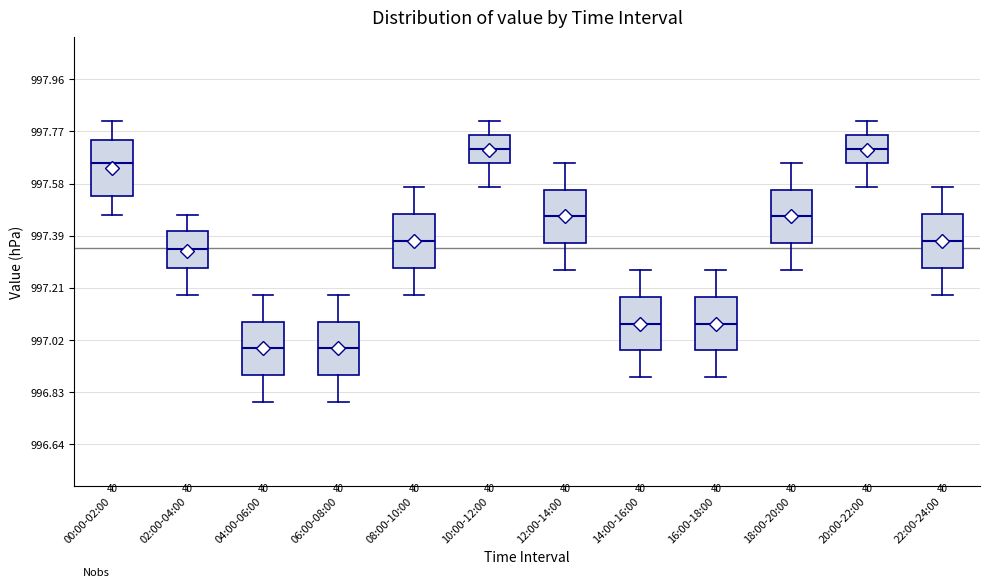

Reading left to right, transcribe this box plot: for each box, give where its median line is, the range the box spans, and where its two whiskers end, as read against the y-axis. The values are not printed on the chart, so give them approximately, as read against the axis.

00:00-02:00: median 997.66, box 997.54 to 997.74, whiskers 997.48 to 997.82
02:00-04:00: median 997.34, box 997.28 to 997.42, whiskers 997.18 to 997.48
04:00-06:00: median 996.98, box 996.88 to 997.08, whiskers 996.80 to 997.18
06:00-08:00: median 996.98, box 996.88 to 997.08, whiskers 996.80 to 997.18
08:00-10:00: median 997.38, box 997.28 to 997.48, whiskers 997.18 to 997.58
10:00-12:00: median 997.72, box 997.66 to 997.76, whiskers 997.58 to 997.82
12:00-14:00: median 997.46, box 997.36 to 997.56, whiskers 997.28 to 997.66
14:00-16:00: median 997.08, box 996.98 to 997.18, whiskers 996.88 to 997.28
16:00-18:00: median 997.08, box 996.98 to 997.18, whiskers 996.88 to 997.28
18:00-20:00: median 997.46, box 997.36 to 997.56, whiskers 997.28 to 997.66
20:00-22:00: median 997.72, box 997.66 to 997.76, whiskers 997.58 to 997.82
22:00-24:00: median 997.38, box 997.28 to 997.48, whiskers 997.18 to 997.58